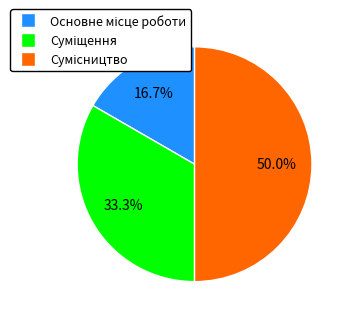

How many slices are in this pie chart?

3